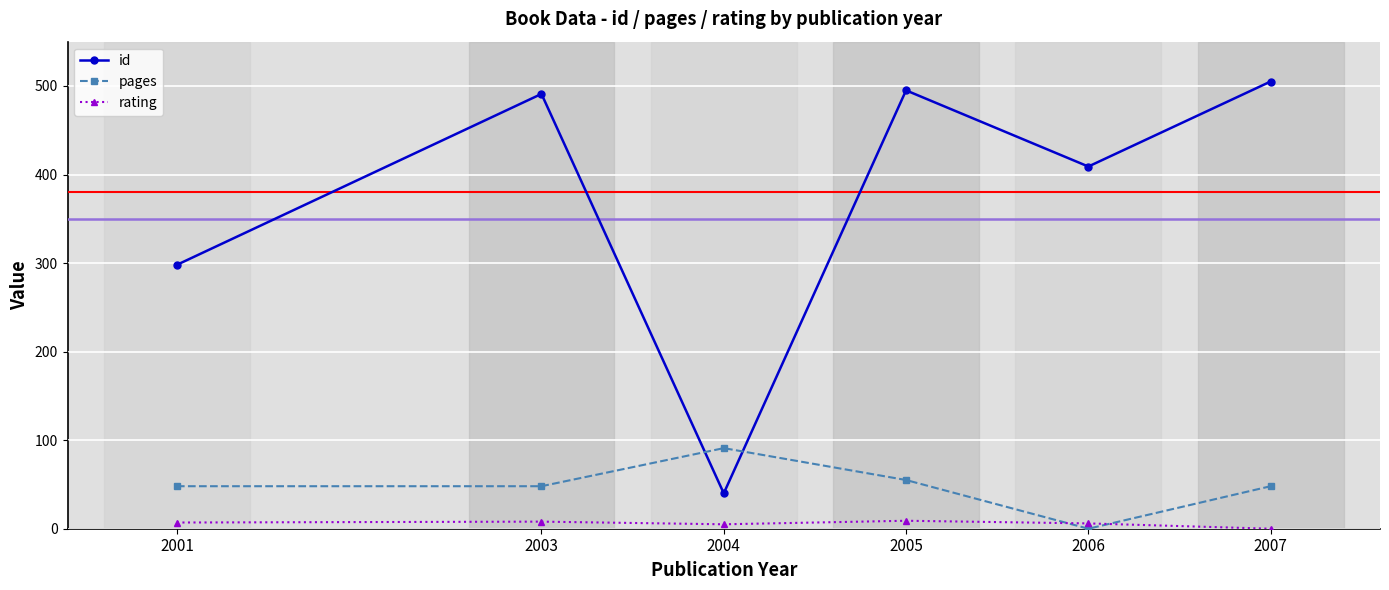

True or false: rating and id cross at least once.

False